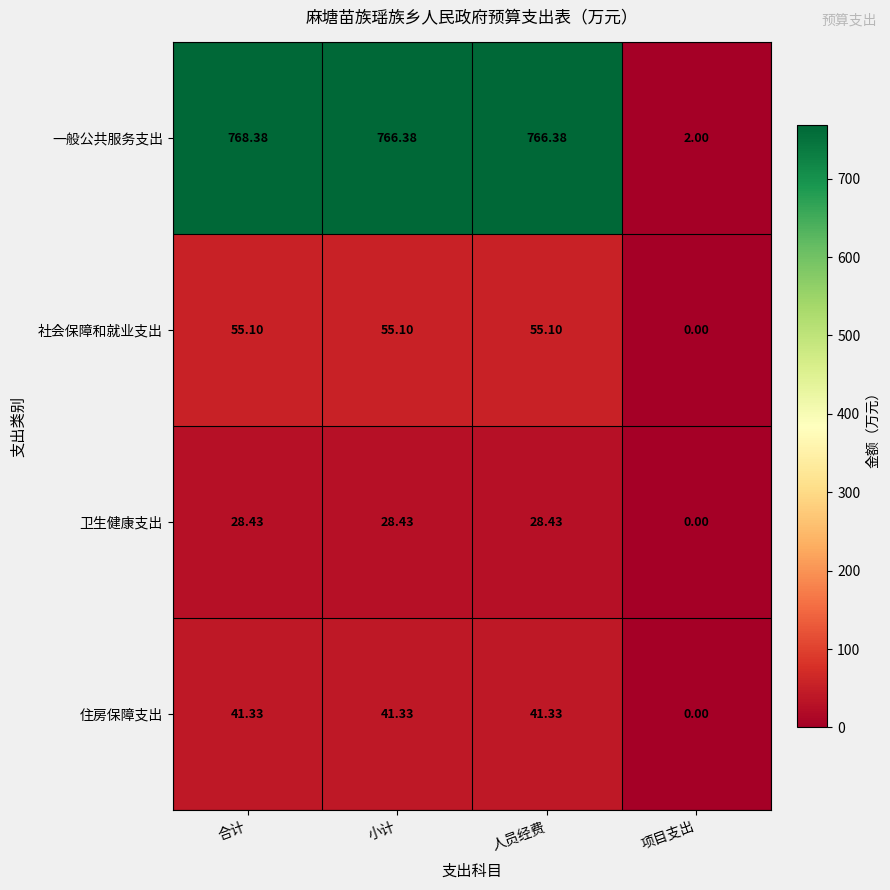

Between 合计 and 小计, which series saw the biggest shift?

一般公共服务支出